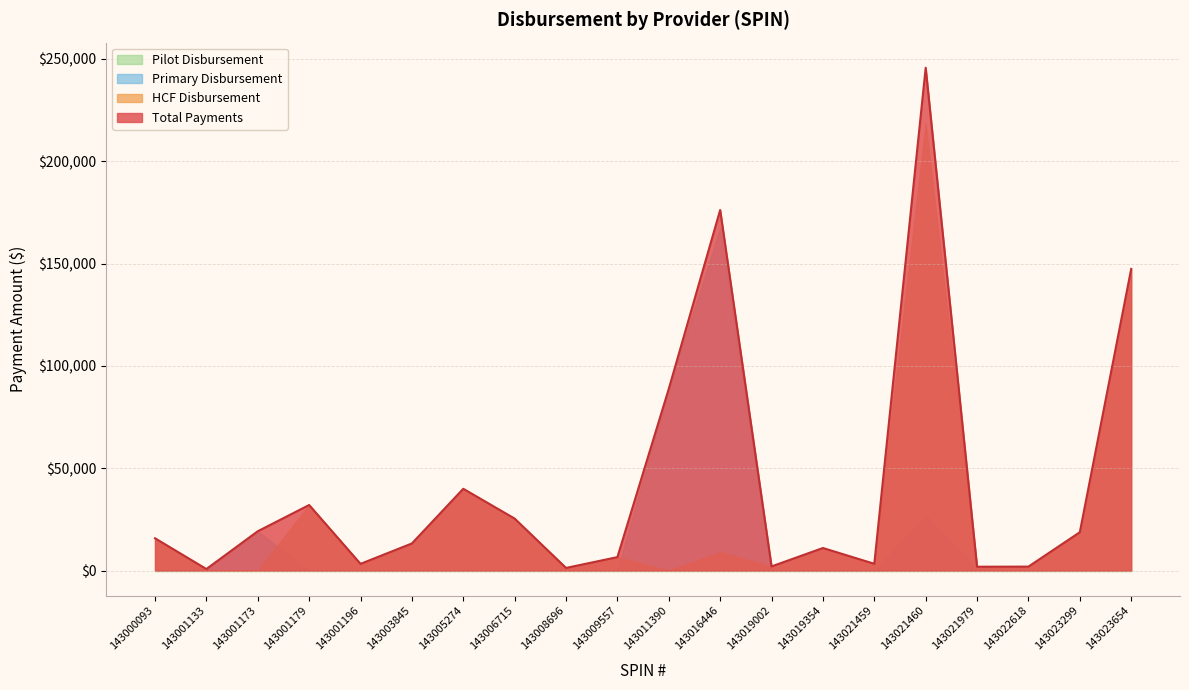

Is it true that Total Payments equals 53125.2 at 143011390?

False